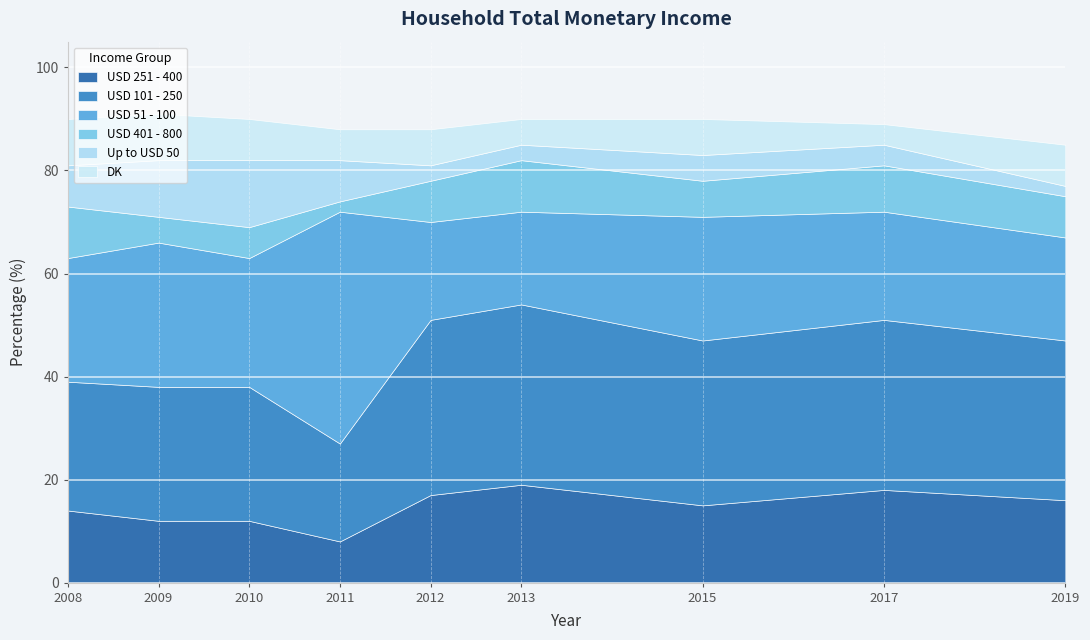

Which series has the largest total across all categories?

USD 101 - 250